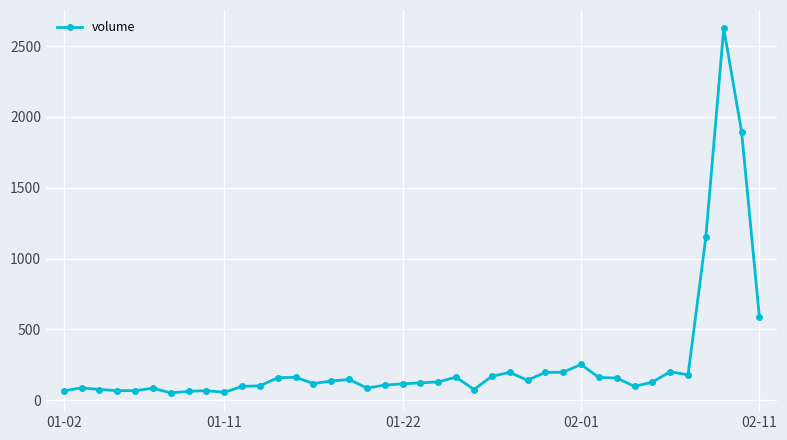

How many lines are shown in the chart?

1